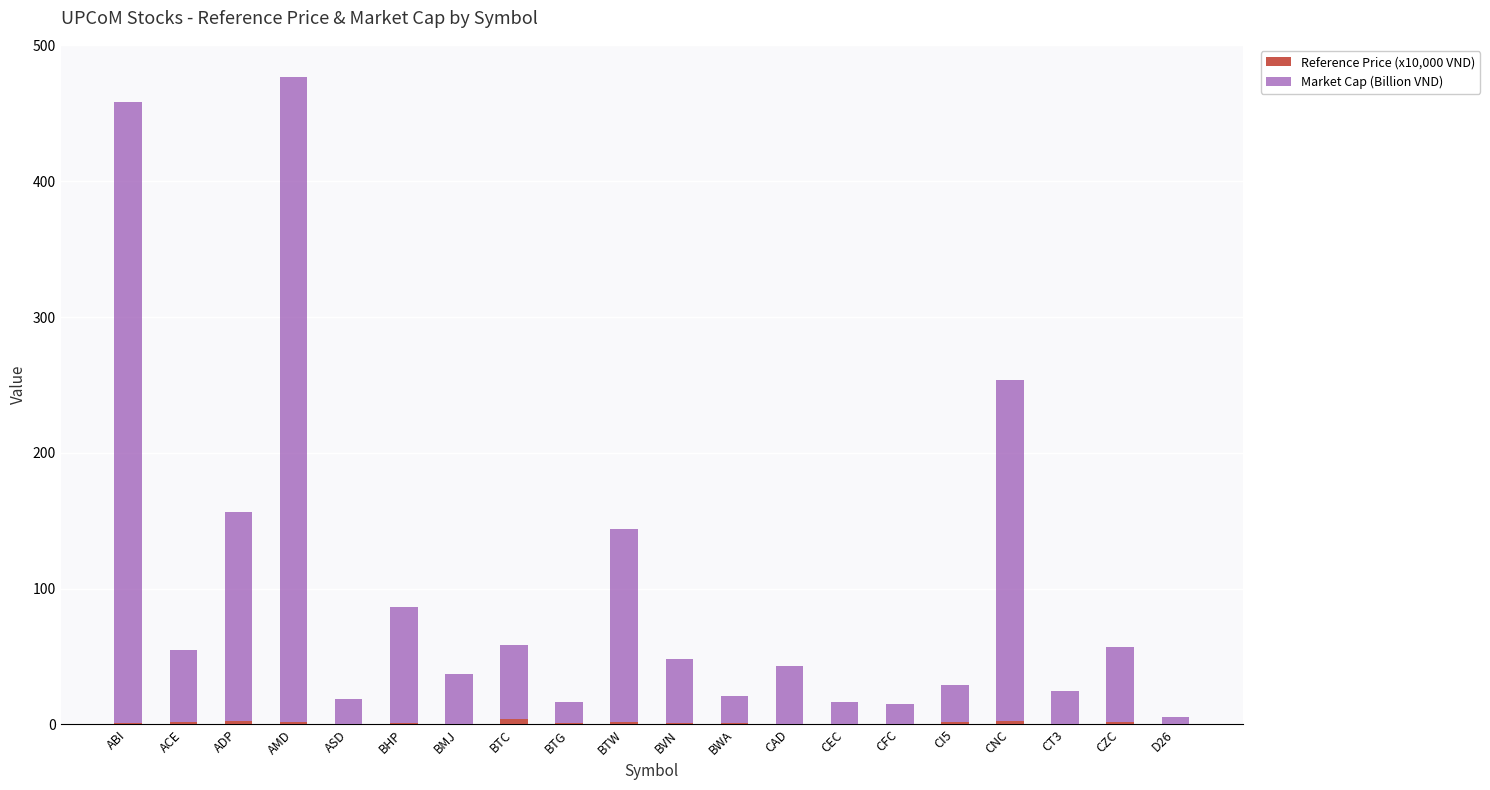

What is the approximate value of Reference Price (x10,000 VND) at CNC?

2.6